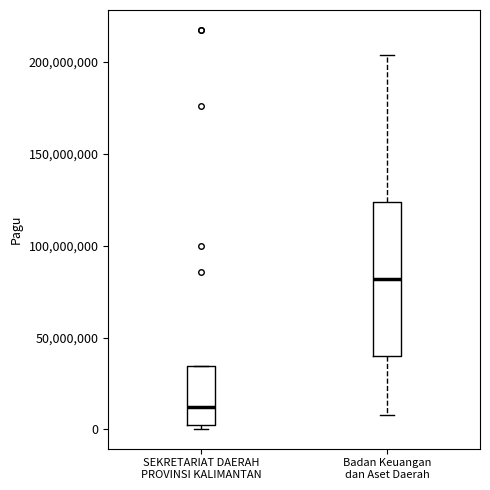

Which box has the highest median line?

Badan Keuangan dan Aset Daerah